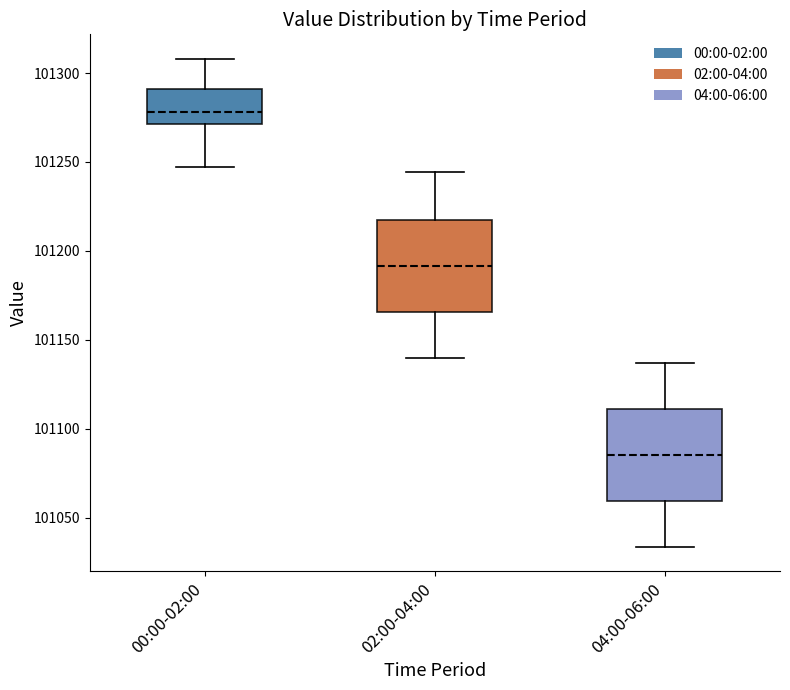

Reading left to right, read every box against the y-axis: the position of its median line, the range the box covers, and the ends of its whiskers. The values are not printed on the chart, so give them approximately, as read against the axis.

00:00-02:00: median 101280, box 101270 to 101290, whiskers 101245 to 101310
02:00-04:00: median 101190, box 101165 to 101215, whiskers 101140 to 101245
04:00-06:00: median 101085, box 101060 to 101110, whiskers 101035 to 101135